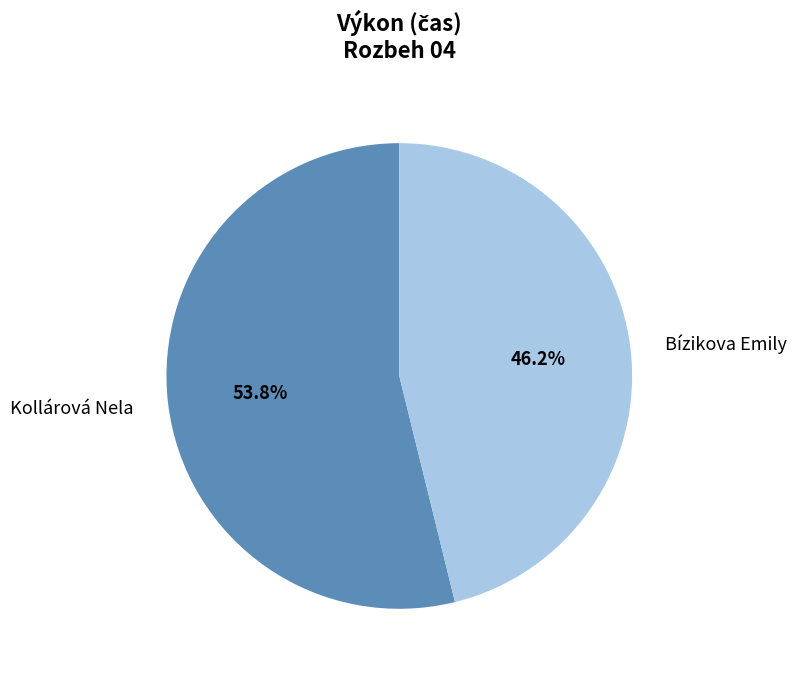

To the nearest percent, what is the combined percentage of Kollárová Nela and Bízikova Emily?

100%